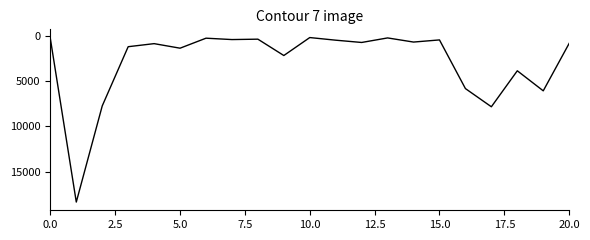

What is the greatest value displayed?

18369.0